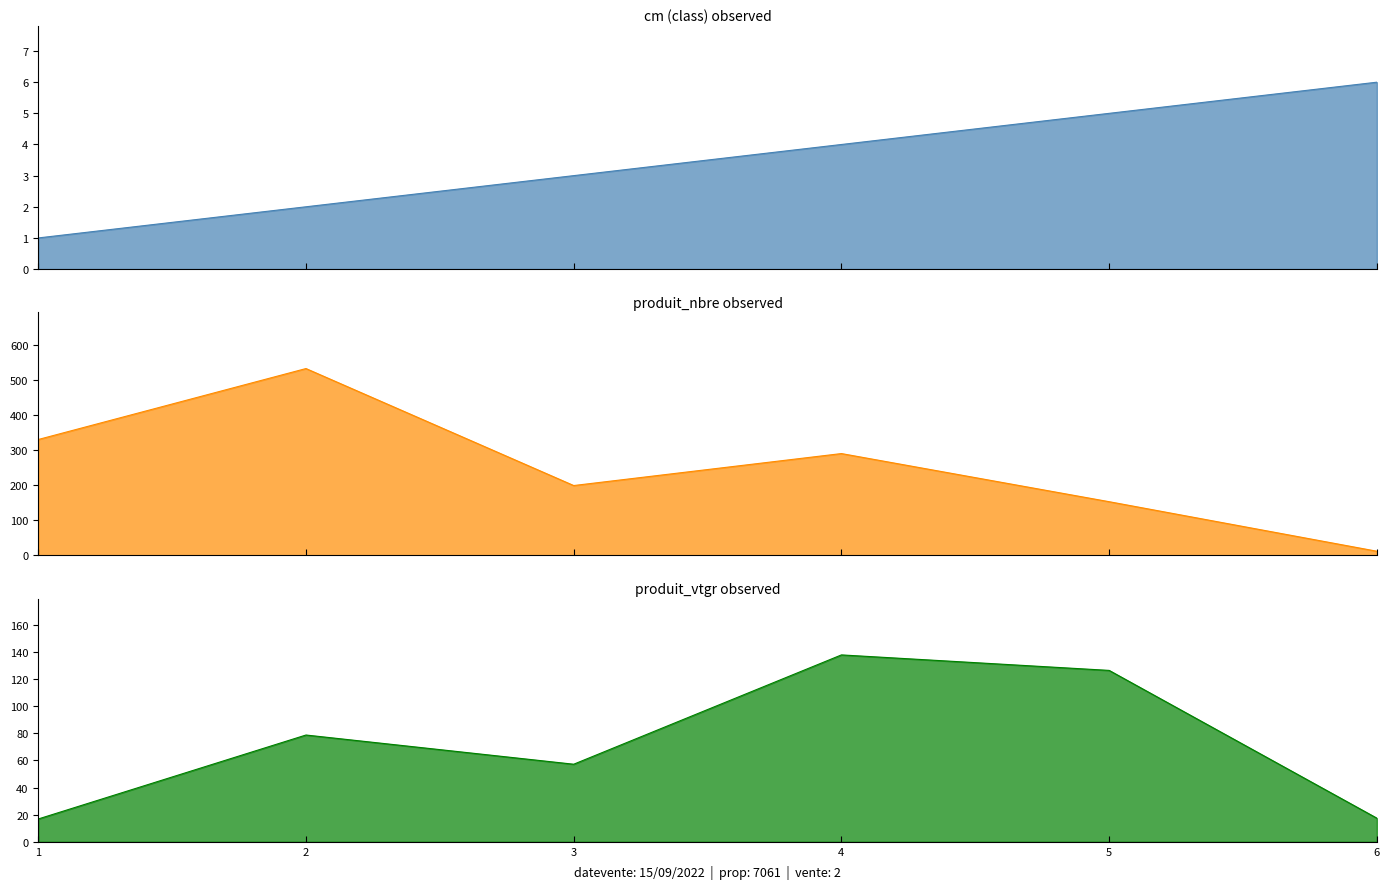

Is the value of cm at 6 greater than the value of produit_vtgr at 1?

No